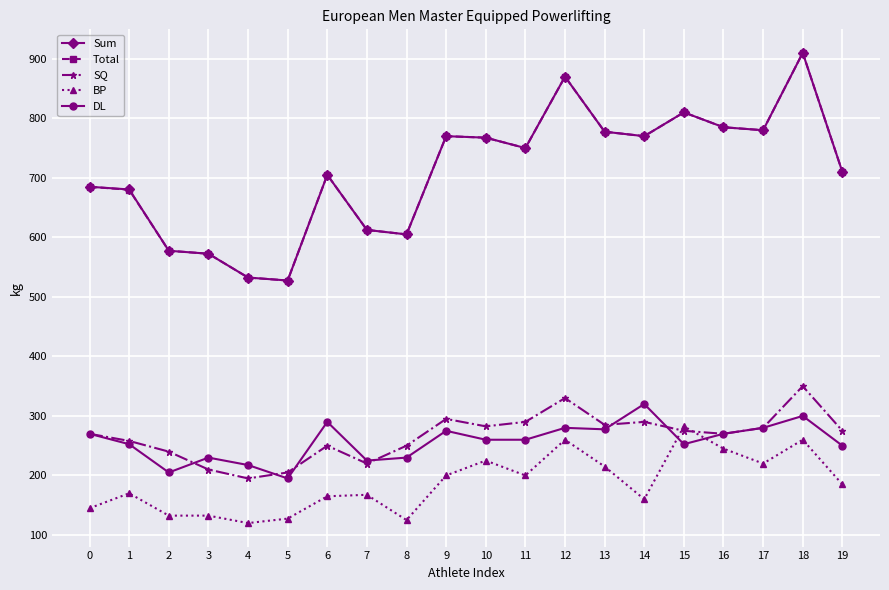

What is the total value across all series at 6?

2115.0